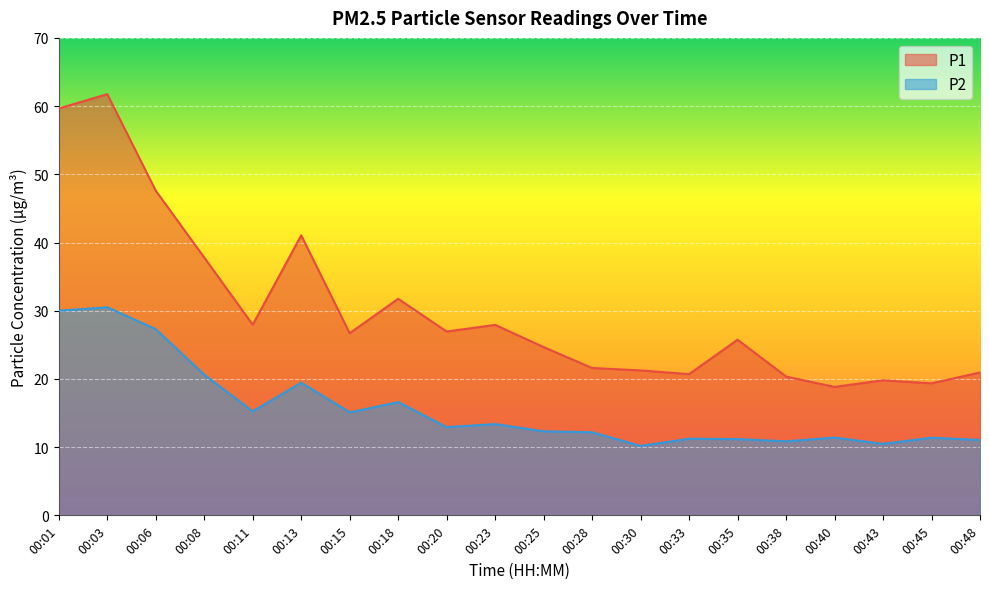

How many interior local peaks does the P1 series have?

6